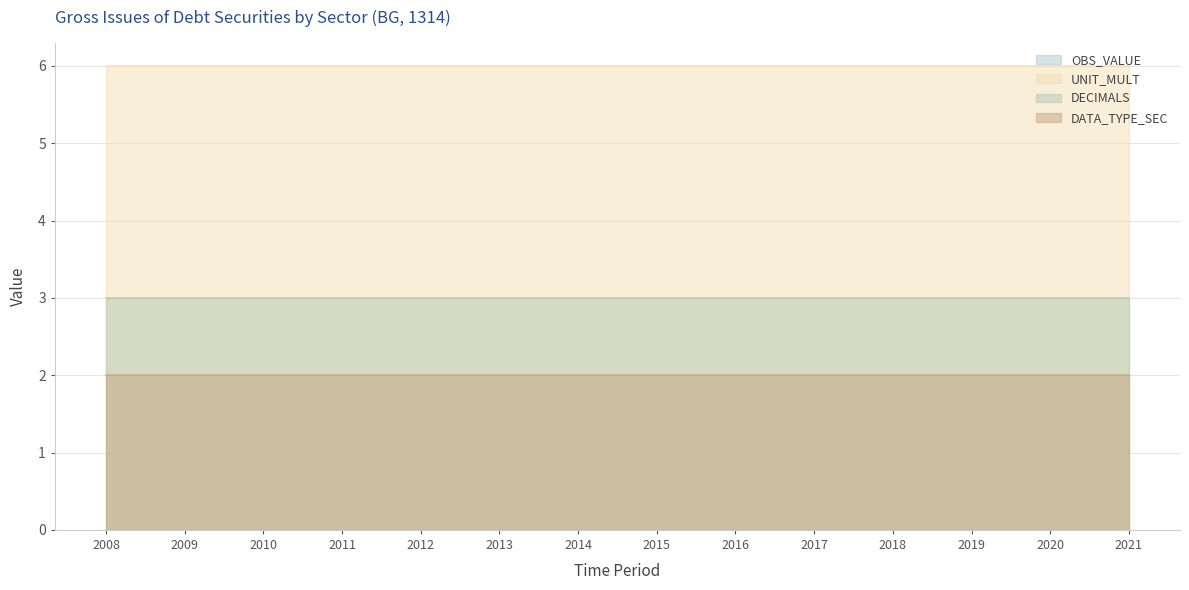

What is the average value of the DATA_TYPE_SEC series?

2